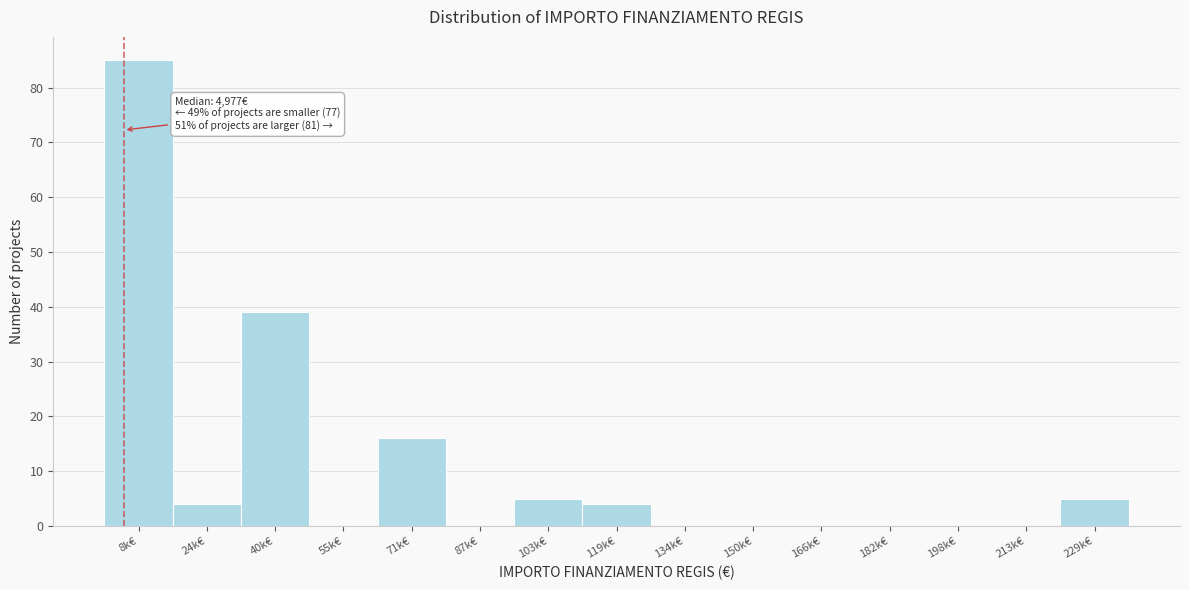

Reading left to right, what are all the values shown in this chart?

8k€=85	24k€=4	40k€=39	55k€=0	71k€=16	87k€=0	103k€=5	119k€=4	134k€=0	150k€=0	166k€=0	182k€=0	198k€=0	213k€=0	229k€=5